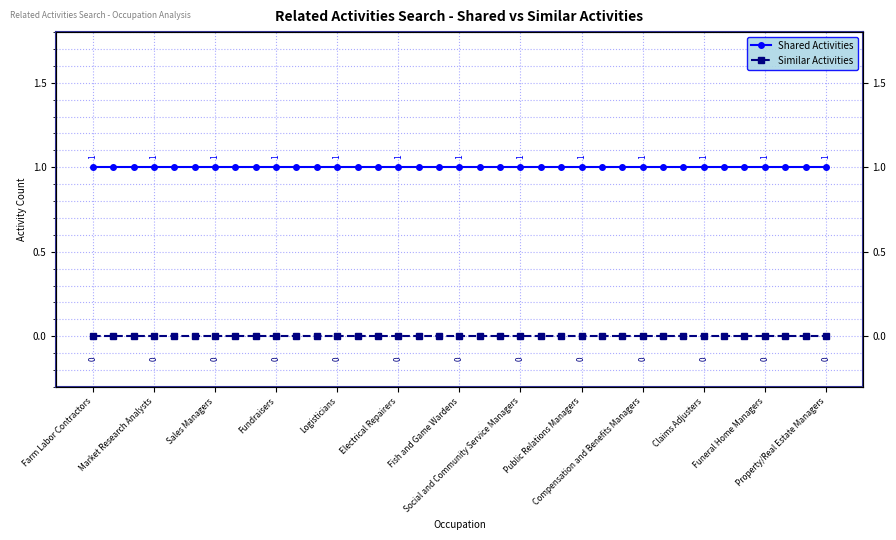

The value of Similar Activities at 22 is 0. True or false?

True